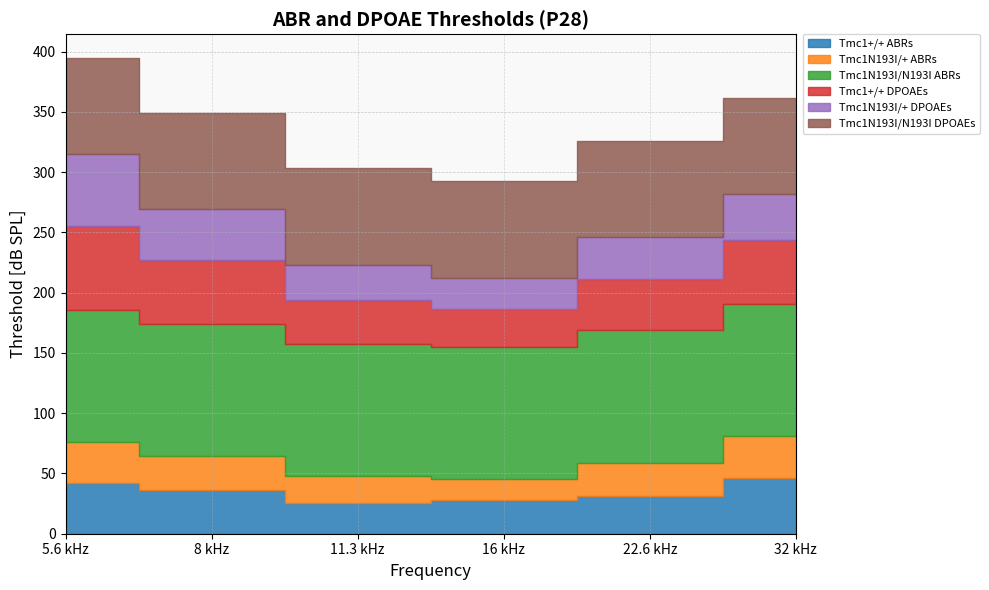

At which label does Tmc1+/+ ABRs reach its minimum?

11.3 kHz